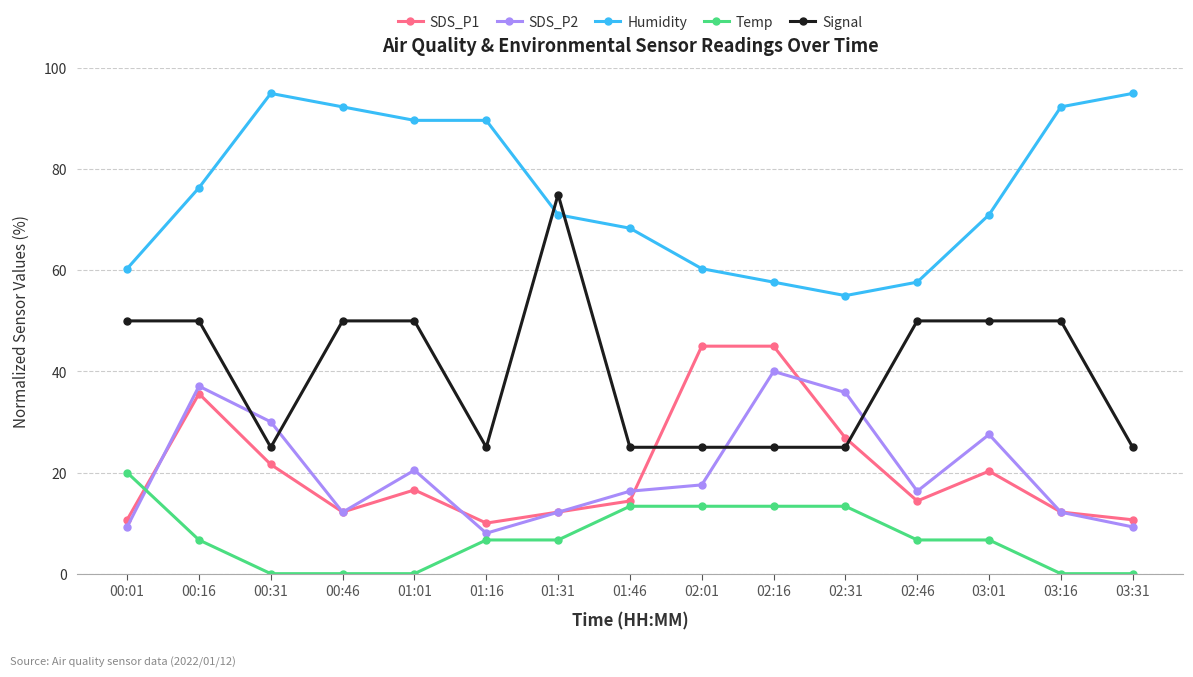

True or false: Temp has a value of 13.3 at 02:31.

True